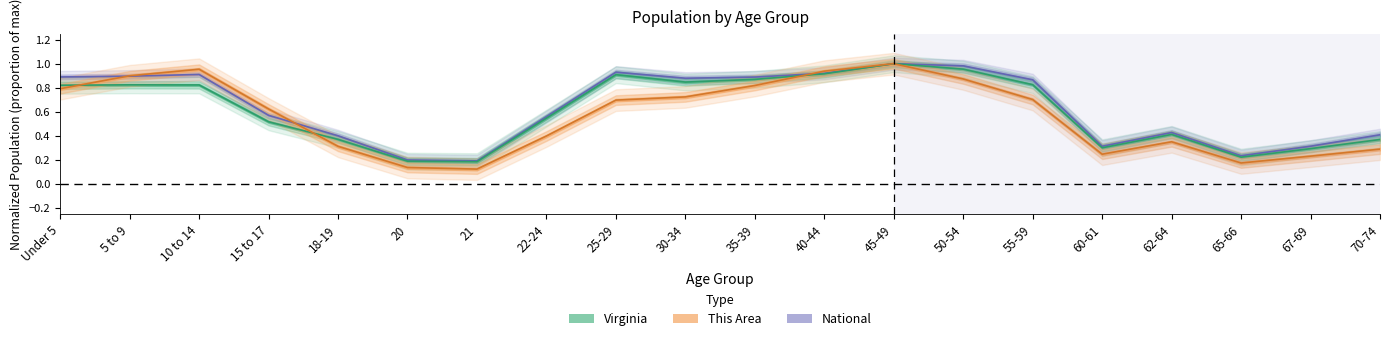

Reading left to right, list all the values displayed in this chart.

This Area: Under 5=0.8	5 to 9=0.9	10 to 14=1.0	15 to 17=0.6	18-19=0.3	20=0.1	21=0.1	22-24=0.4	25-29=0.7	30-34=0.7	35-39=0.8	40-44=0.9	45-49=1.0	50-54=0.9	55-59=0.7	60-61=0.2	62-64=0.4	65-66=0.2	67-69=0.2	70-74=0.3
Virginia: Under 5=0.8	5 to 9=0.8	10 to 14=0.8	15 to 17=0.5	18-19=0.4	20=0.2	21=0.2	22-24=0.5	25-29=0.9	30-34=0.8	35-39=0.9	40-44=0.9	45-49=1.0	50-54=1.0	55-59=0.8	60-61=0.3	62-64=0.4	65-66=0.2	67-69=0.3	70-74=0.4
National: Under 5=0.9	5 to 9=0.9	10 to 14=0.9	15 to 17=0.6	18-19=0.4	20=0.2	21=0.2	22-24=0.6	25-29=0.9	30-34=0.9	35-39=0.9	40-44=0.9	45-49=1.0	50-54=1.0	55-59=0.9	60-61=0.3	62-64=0.4	65-66=0.2	67-69=0.3	70-74=0.4